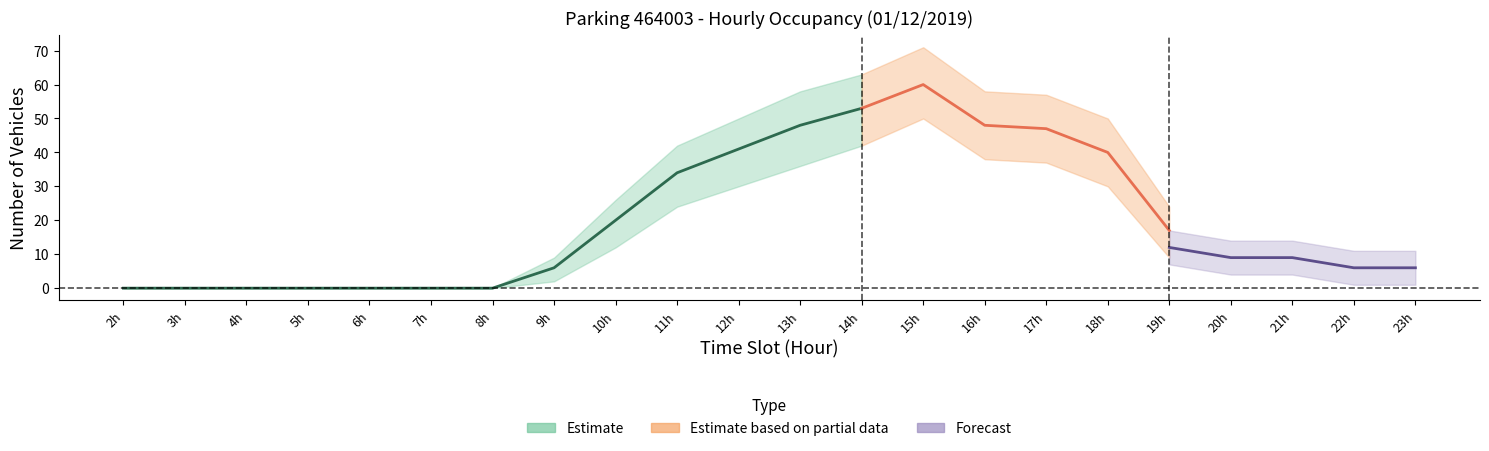

Is it true that NB_HORAIRE_lower equals 42 at 14?

True